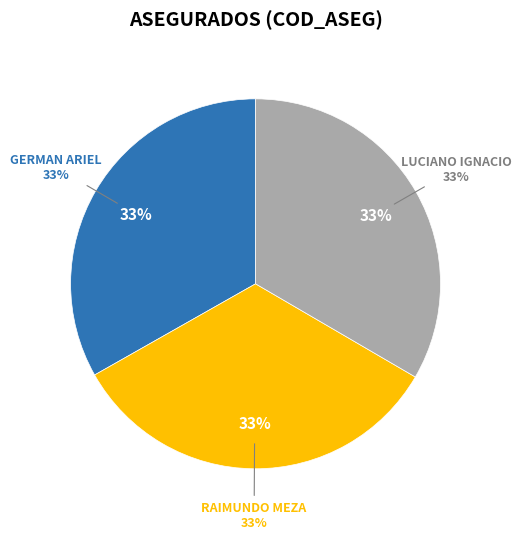

Which category has the biggest portion of the pie?

LUCIANO IGNACIO SEWCHUK